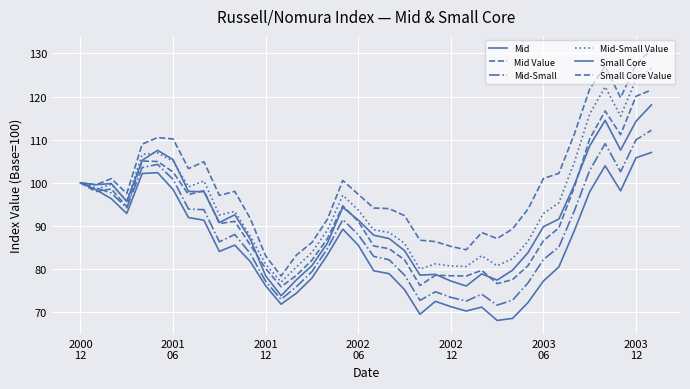

True or false: Mid-Small and Mid intersect in this chart.

False